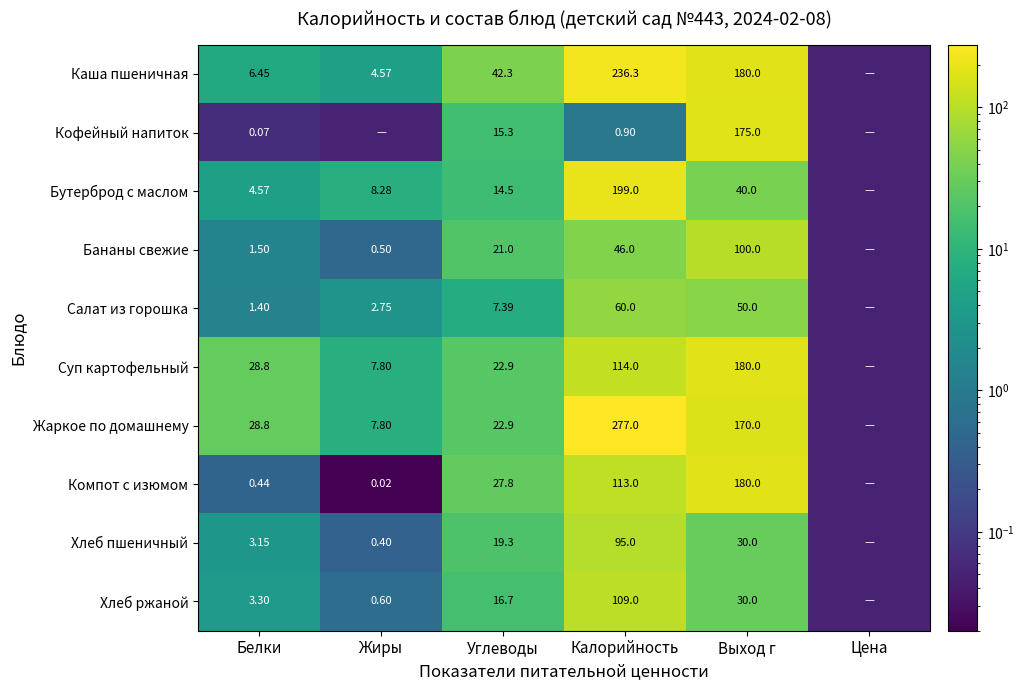

What is the difference between the maximum and second lowest values in the Салат из горошка series?

58.6